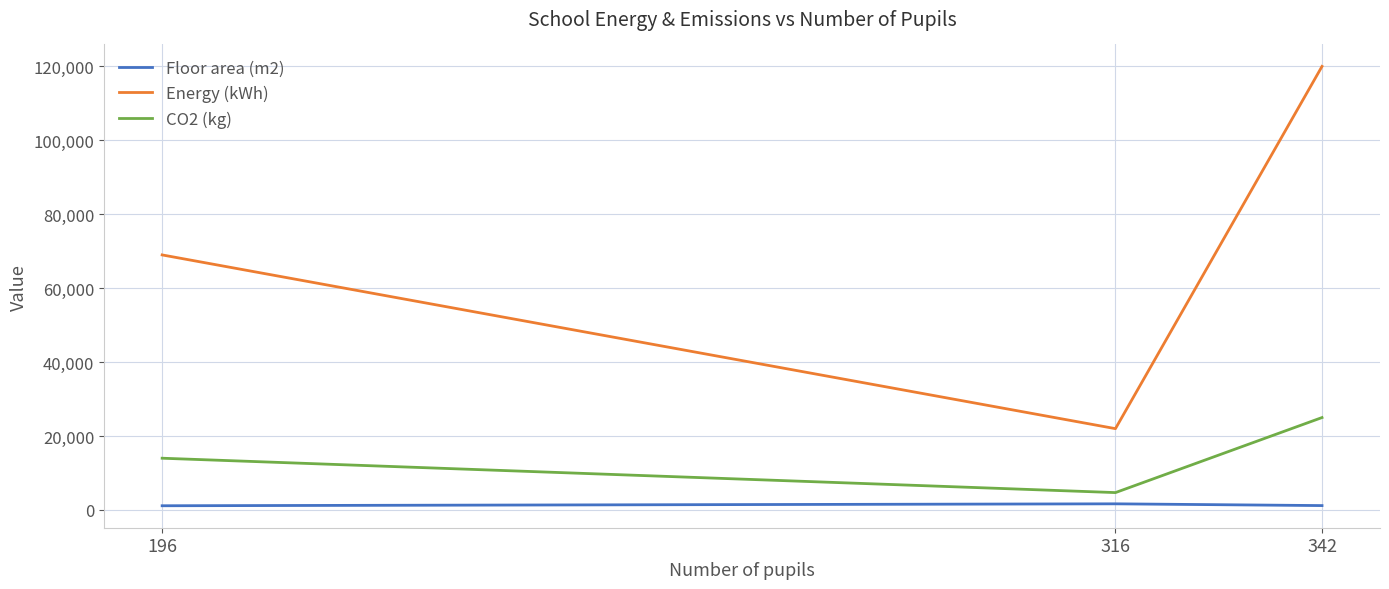

Rank the series by their maximum value, from highest to lowest.

Energy (kWh), CO2 (kg), Floor area (m2)